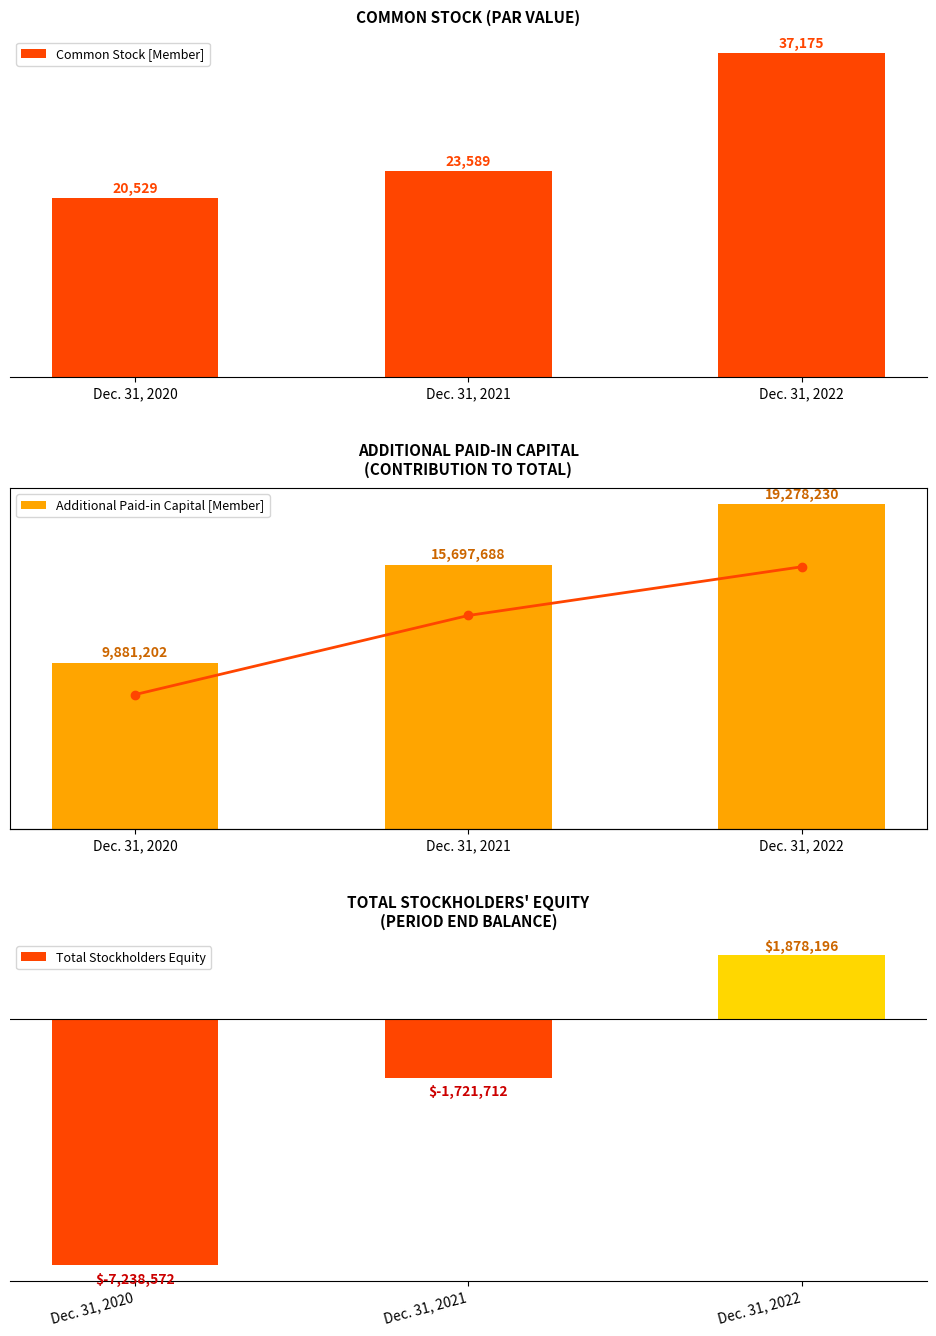

How many Common Stock [Member] values are between 20529 and 37175?

3